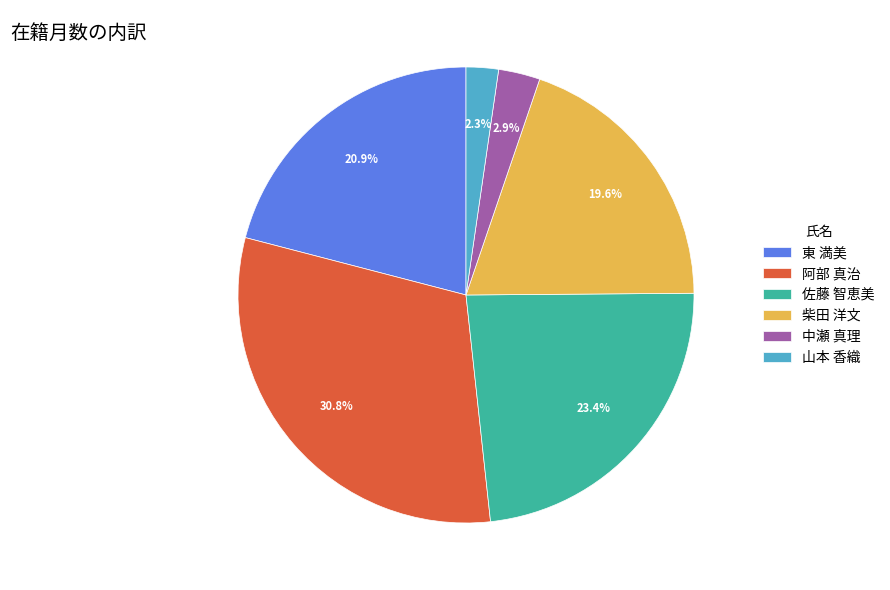

Which category has the smallest portion of the pie?

山本 香織